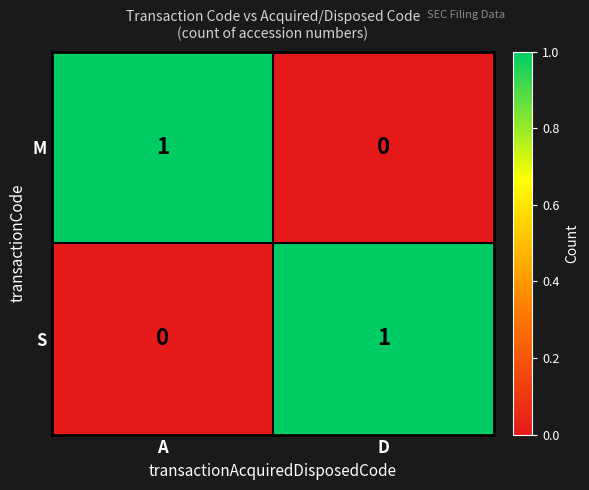

At how many categories does at least one series exceed 0?

2